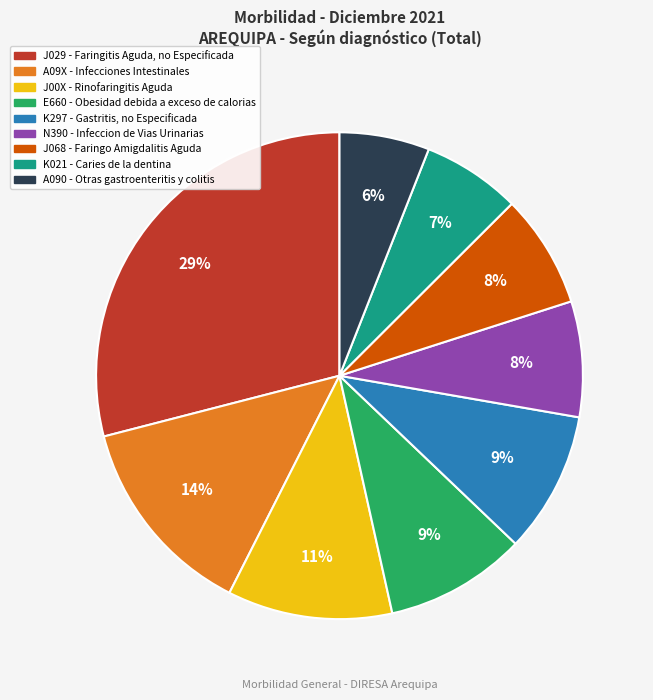

To the nearest percent, what percentage of the pie is K297 - Gastritis, no Especificada?

9%